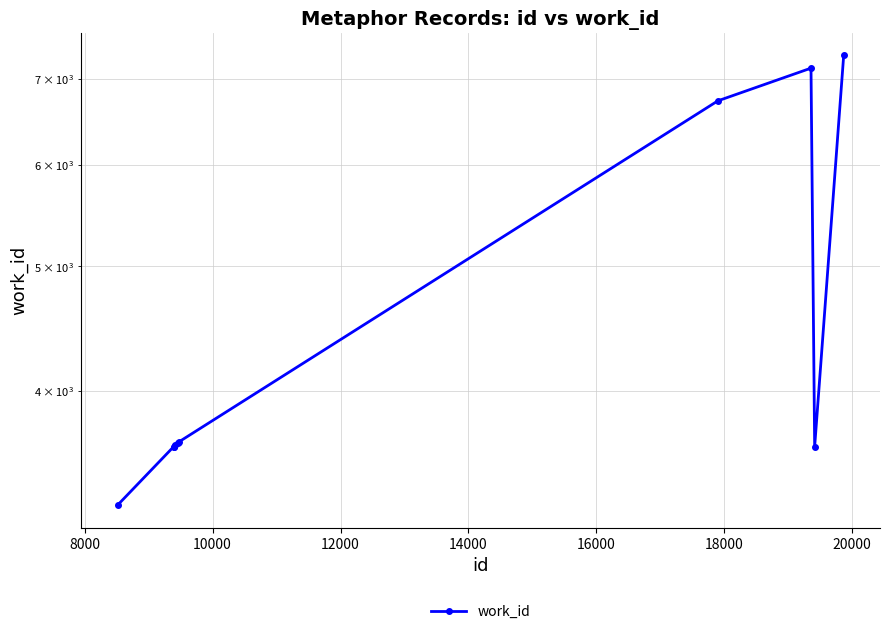

How many lines are shown in the chart?

1